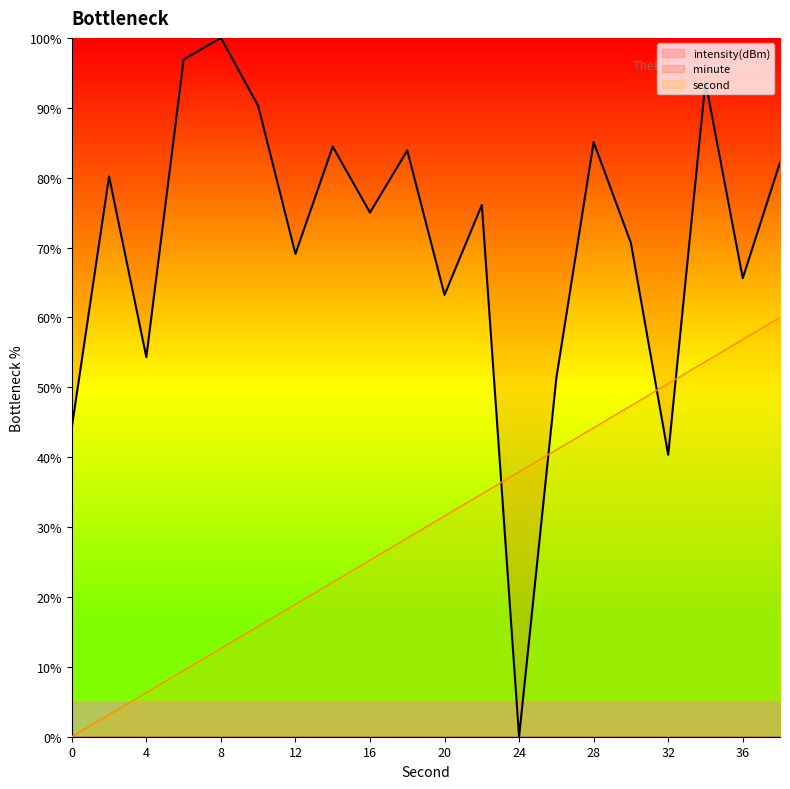

At how many categories does at least one series exceed 66?

13